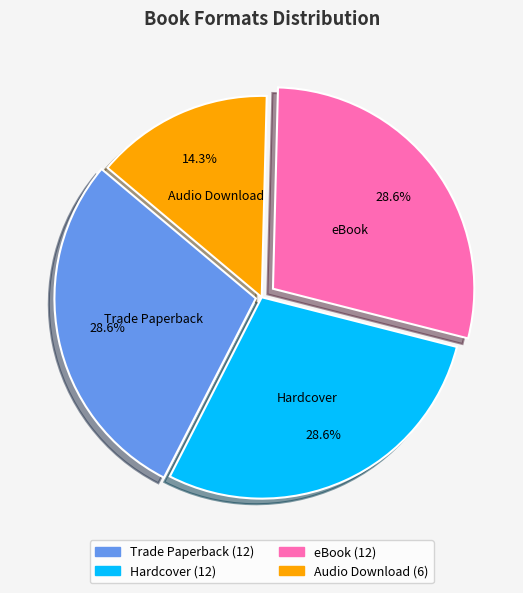

Count the number of slices in the pie.

4